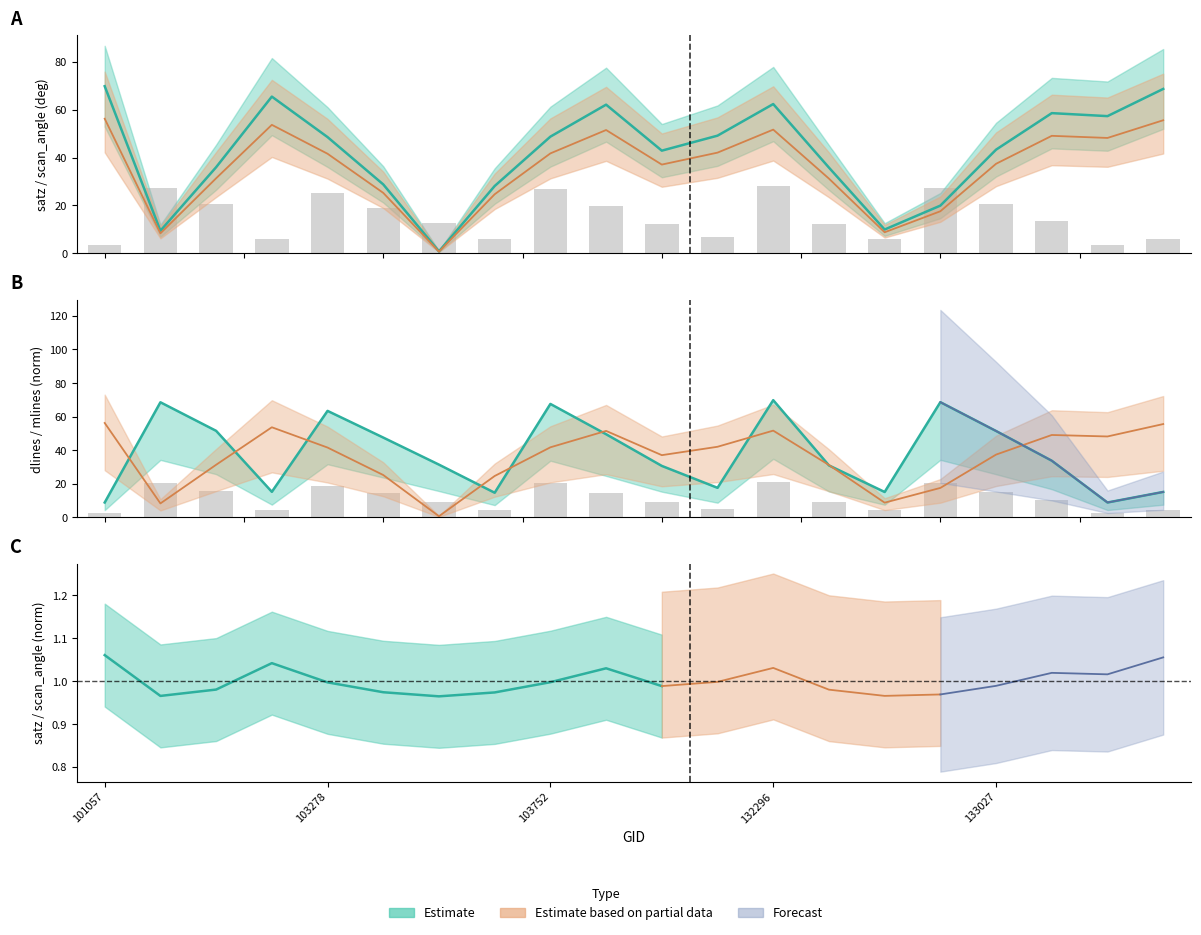

Which series changed the most between 132669 and 133027?

satz